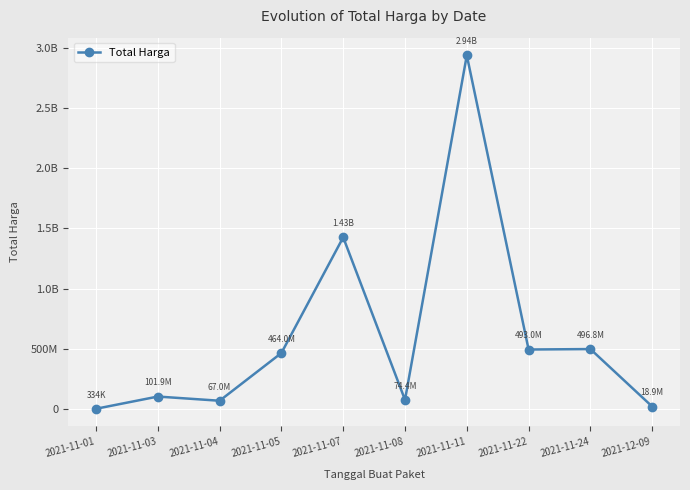

What is the difference between the values at 2021-11-07 and 2021-11-24?

929092900